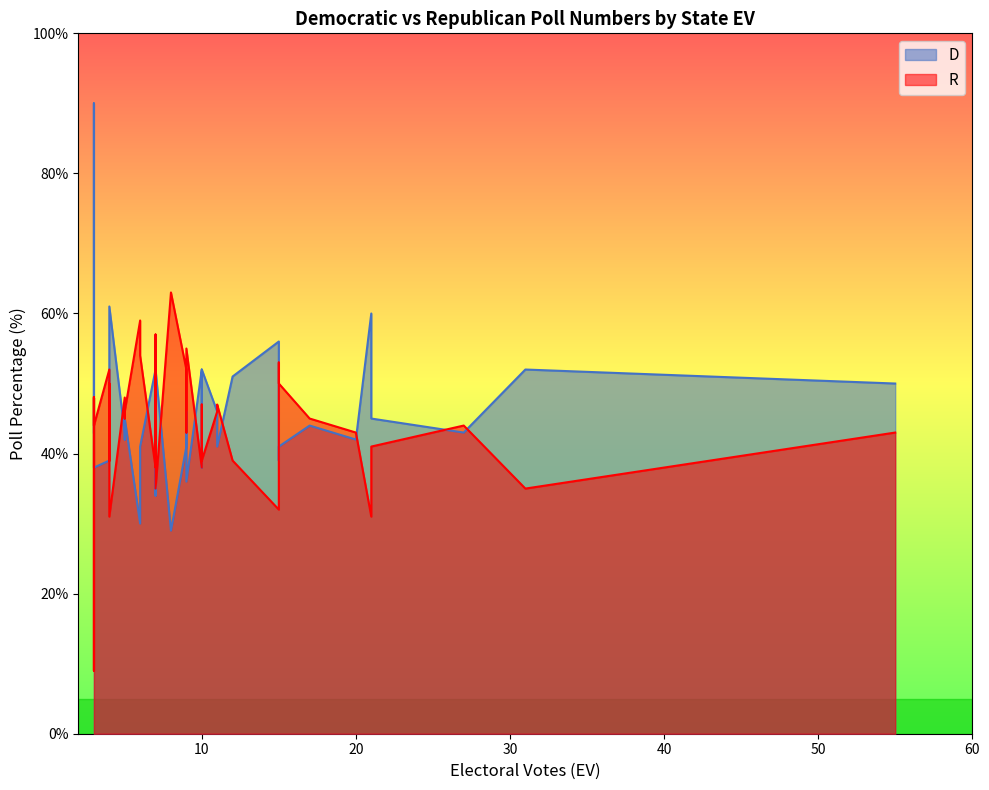

What is the minimum value shown in the chart?

9